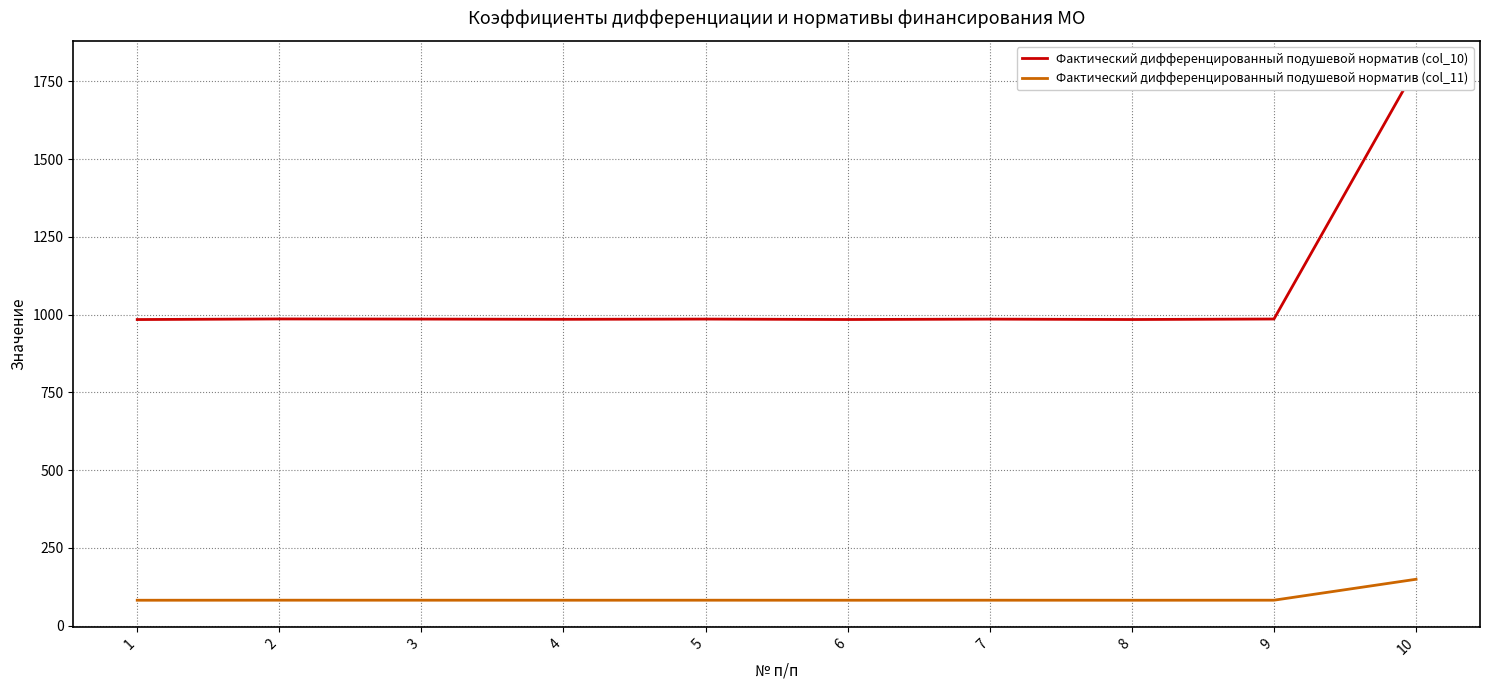

What is the value of the Фактический дифференцированный подушевой норматив (col_11) point at the 9th from the left?

82.2